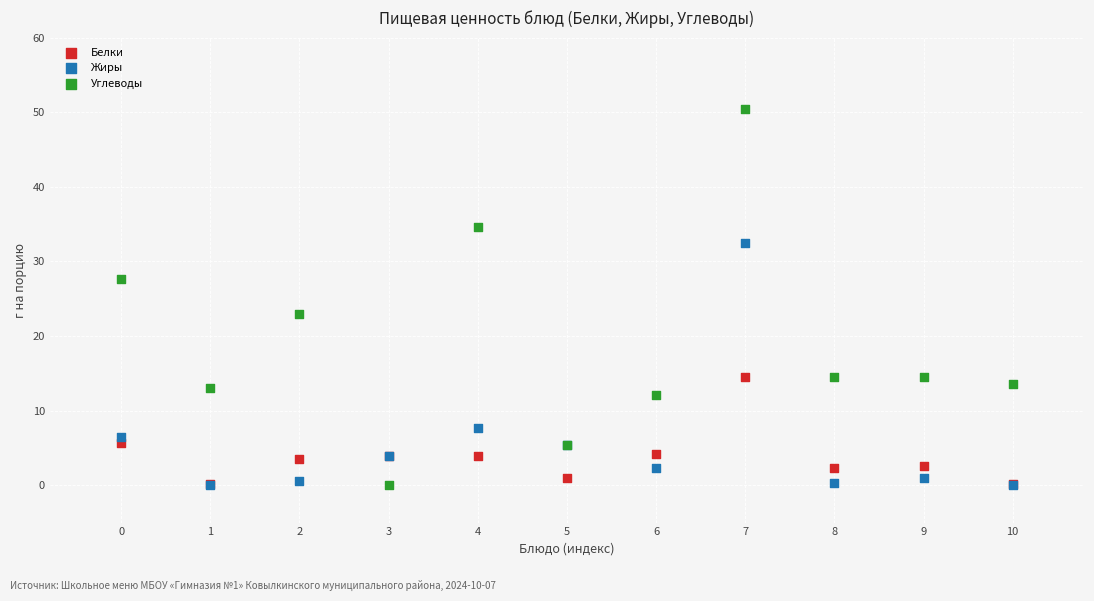

Which series has the largest Y range (max minus min)?

Углеводы